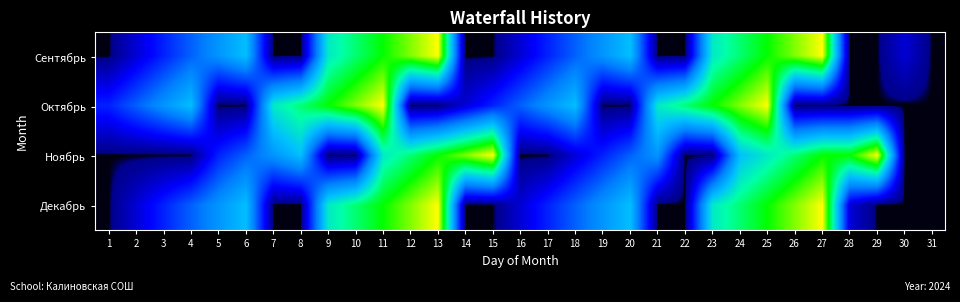

Count the number of data series in this chart.

4